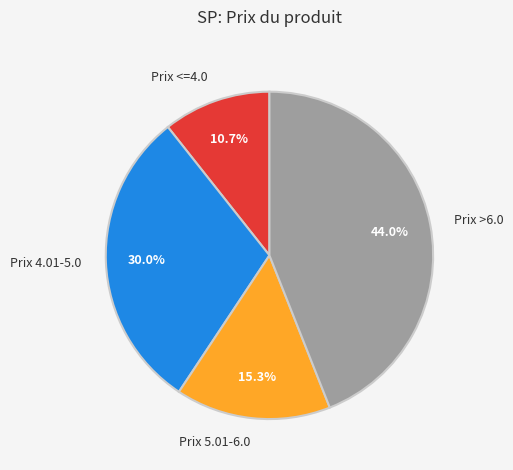

Rank the categories by value from lowest to highest.

Prix <=4.0, Prix 5.01-6.0, Prix 4.01-5.0, Prix >6.0